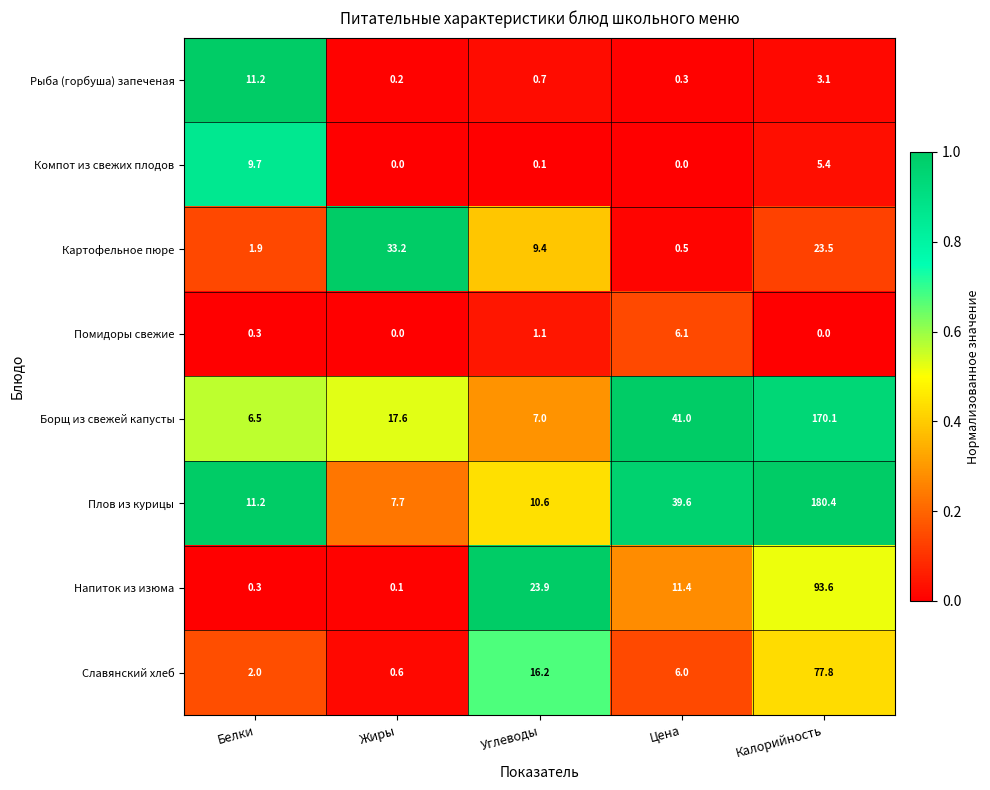

At which category is the sum across all series the highest?

Калорийность